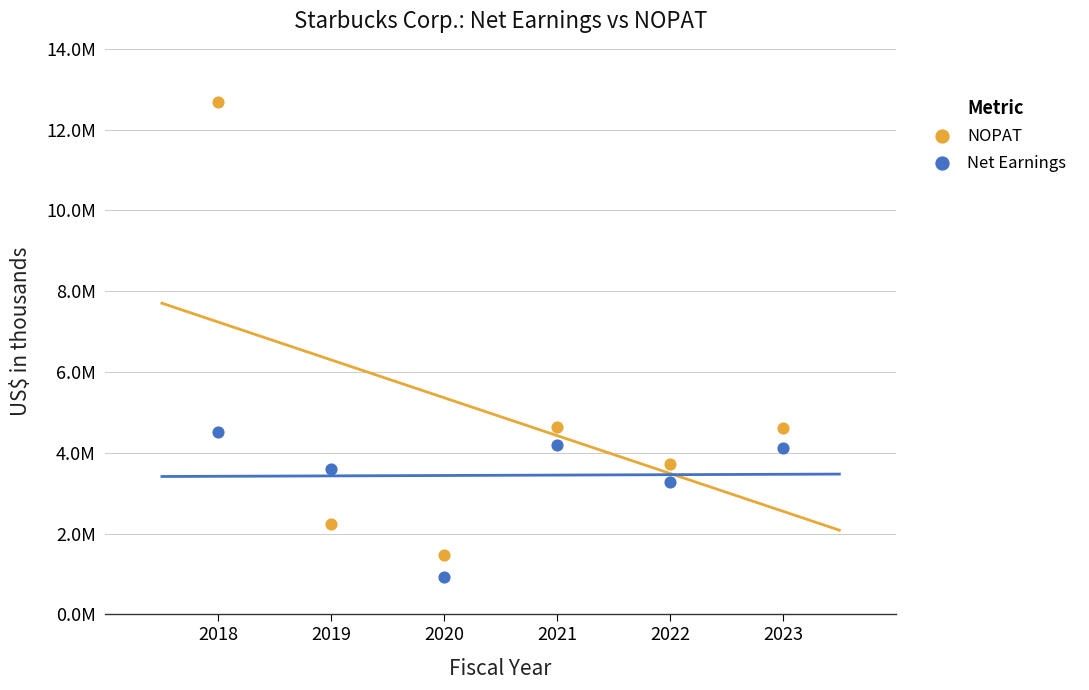

Which series contains the lowest Y value?

Net Earnings